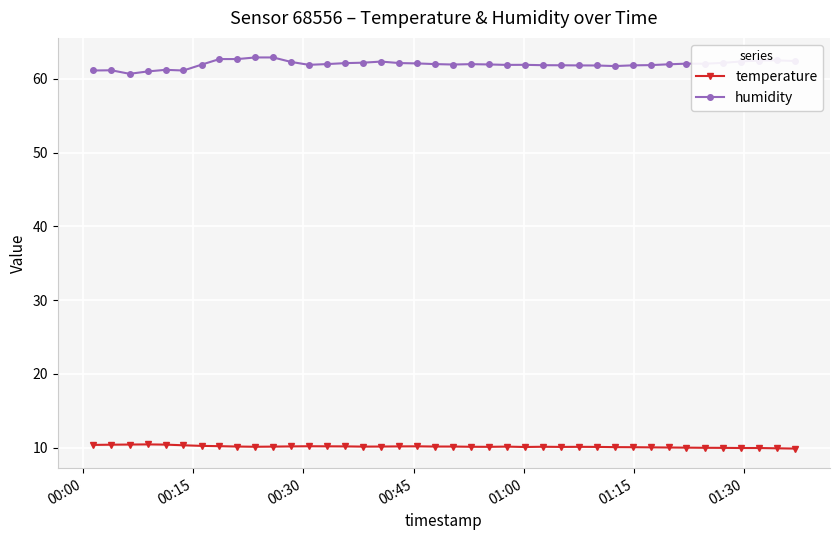

What are all the series names shown in the legend?

temperature, humidity